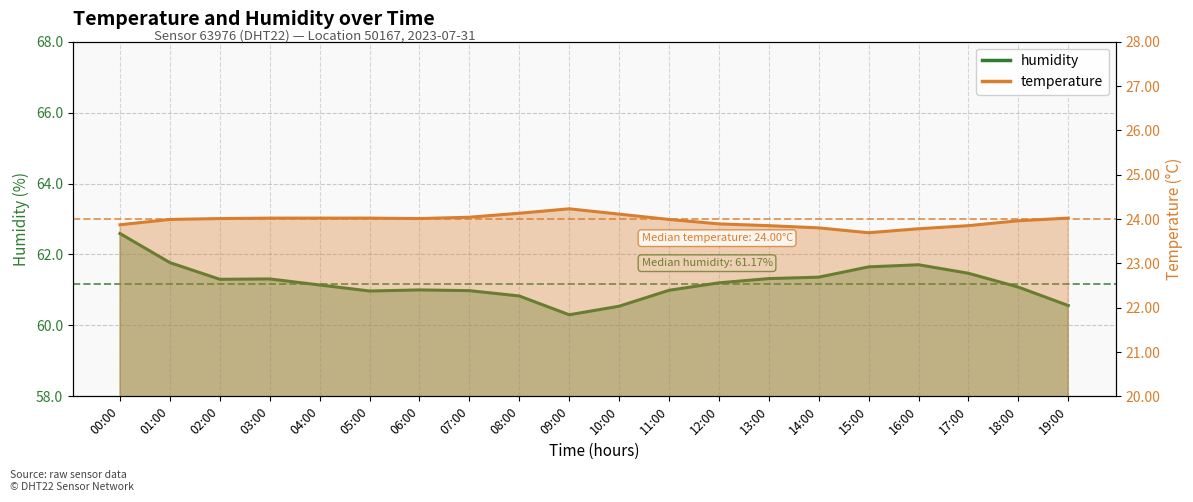

What is the value of the temperature point at the 11th from the left?

24.1